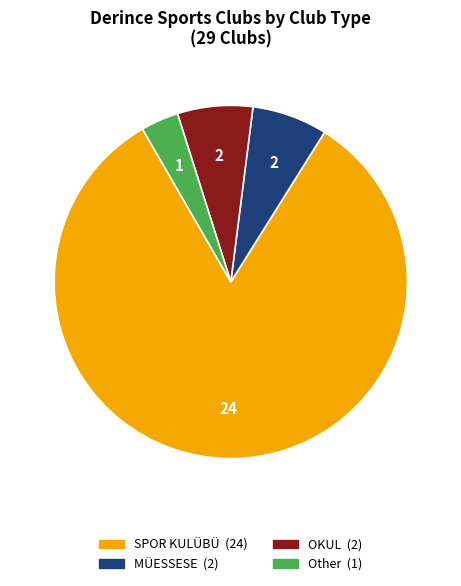

Which category has the smallest portion of the pie?

Other